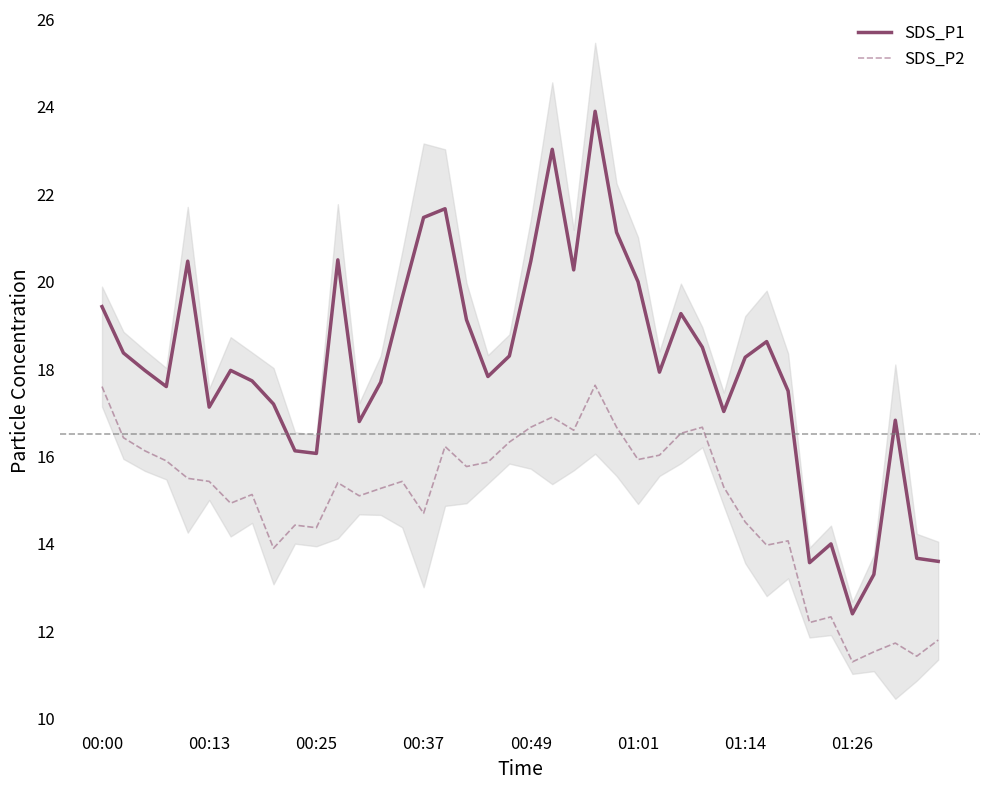

What are all the series names shown in the legend?

SDS_P1, SDS_P2